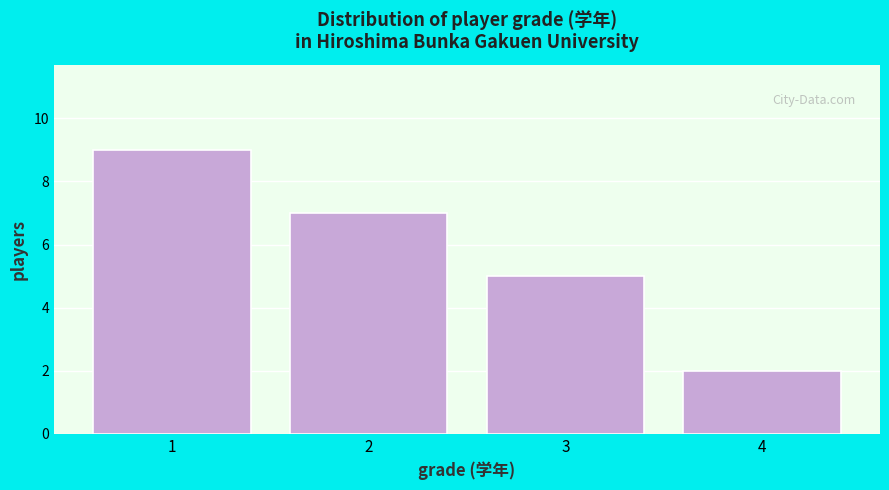

Reading left to right, extract all data points from this chart.

9	7	5	2